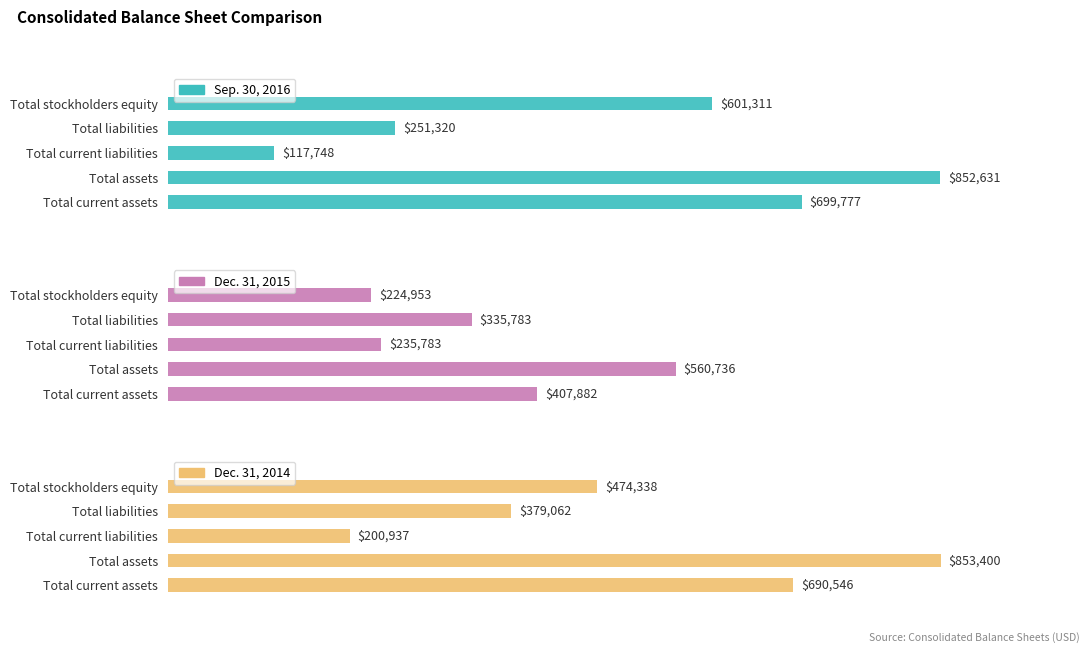

Which series has the largest range (max minus min)?

Sep. 30, 2016